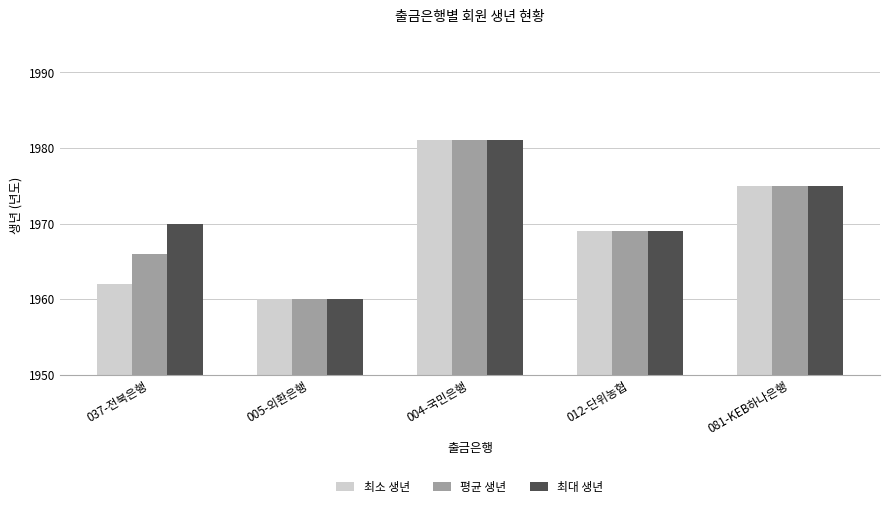

The 평균 생년 series shows 3153 at 081-KEB하나은행. True or false?

False